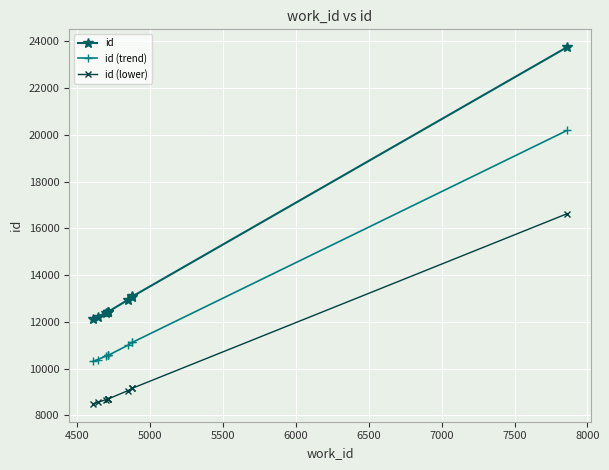

Which series has the largest range (max minus min)?

id